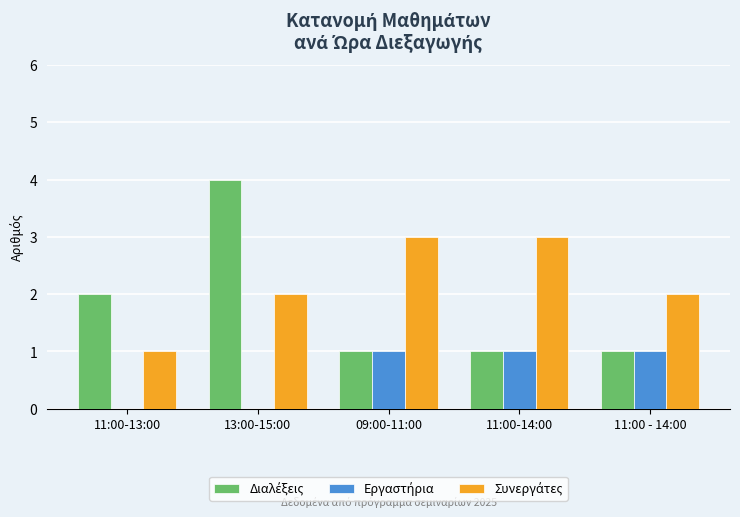

Which label corresponds to the largest value in the chart?

13:00-15:00